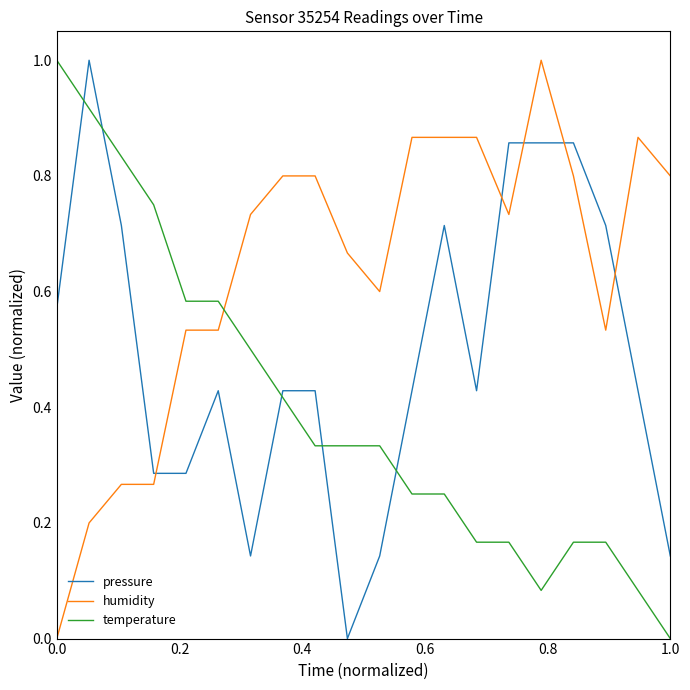

What is the difference between the maximum and minimum values in the temperature series?

1.0